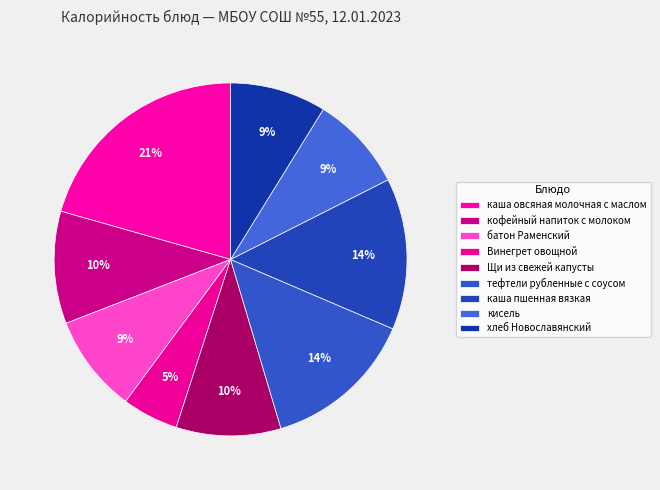

Rank the categories by value from lowest to highest.

Винегрет овощной, кисель, хлеб Новославянский, батон Раменский, Щи из свежей капусты, кофейный напиток с молоком, каша пшенная вязкая, тефтели рубленные с соусом, каша овсяная молочная с маслом